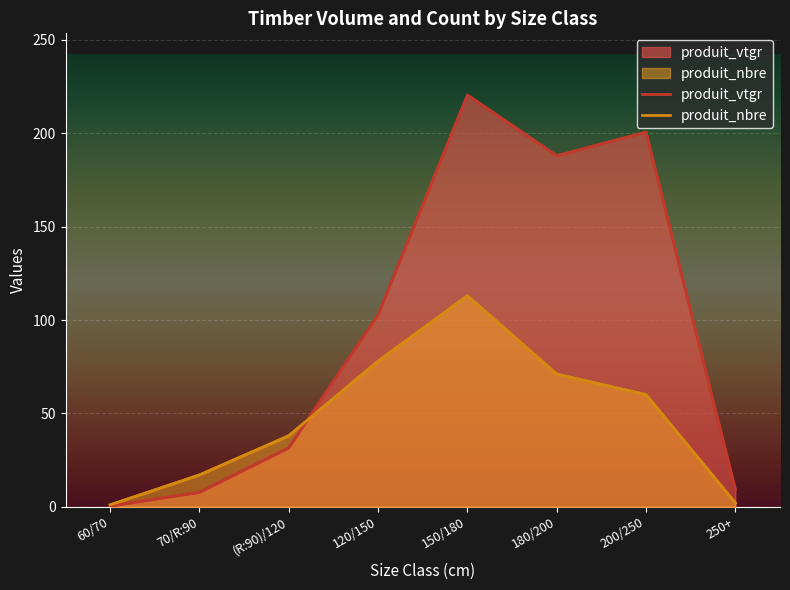

Between 180/200 and 120/150, which is larger?

180/200